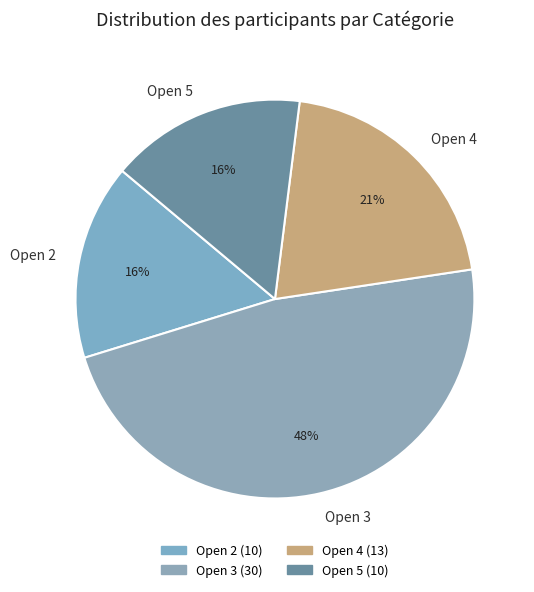

To the nearest percent, what percentage of the pie is Open 4?

21%